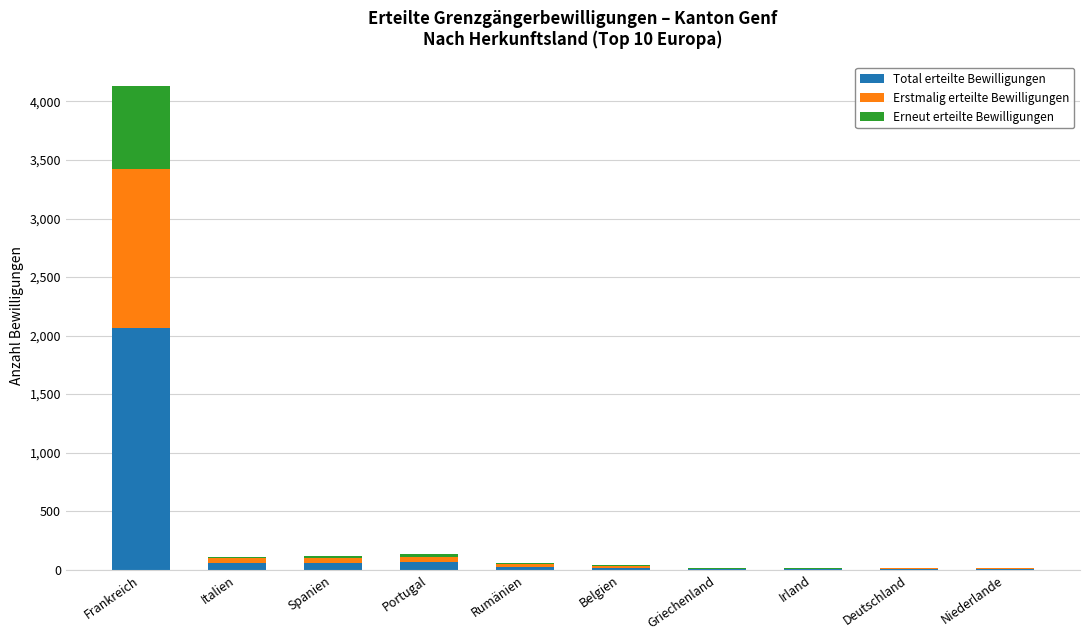

What is the sum of all Total erteilte Bewilligungen values?

2320